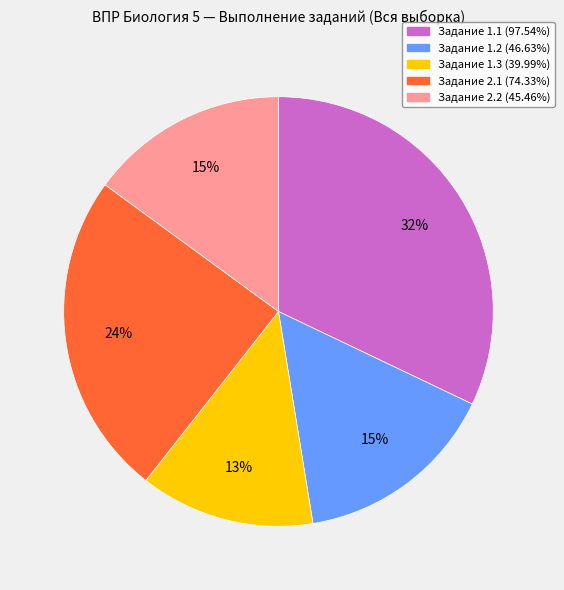

Is there a majority slice in this chart?

No